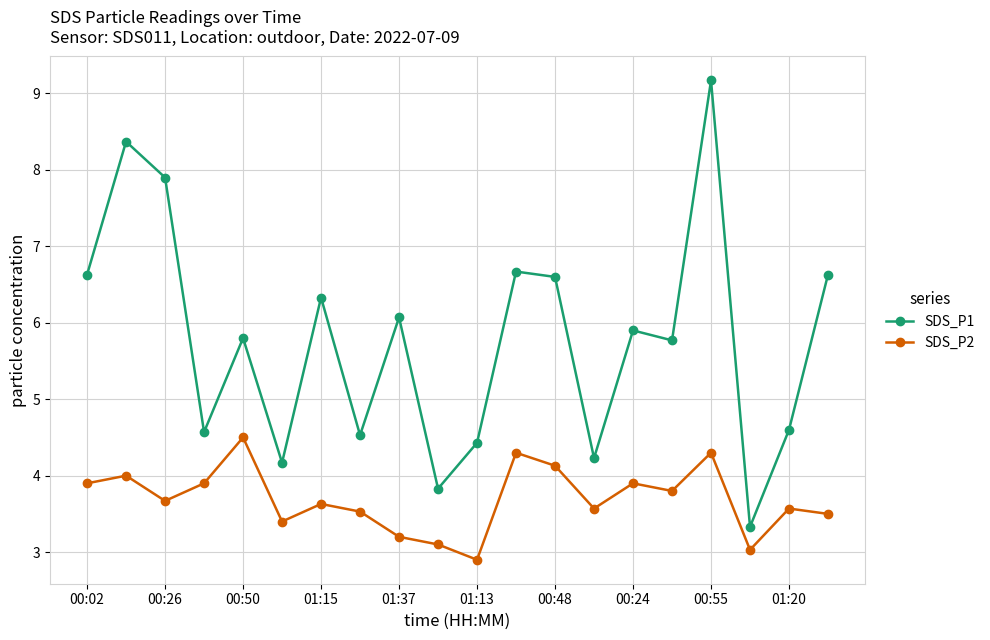

Which series has the largest total across all categories?

SDS_P1